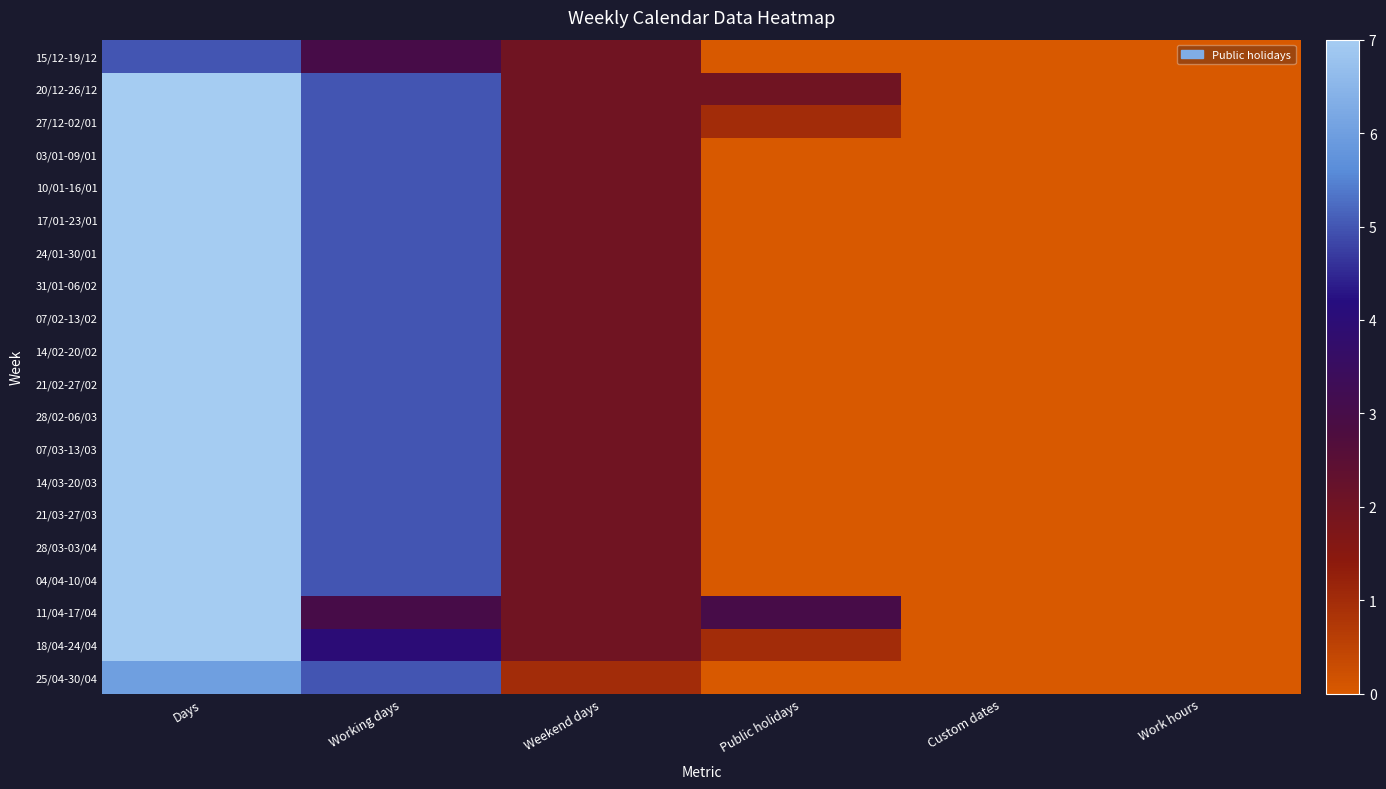

Reading left to right, what are all the values shown in this chart?

15/12-19/12: Days=5	Working days=3	Weekend days=2	Public holidays=0	Custom dates=0	Work hours=0
20/12-26/12: Days=7	Working days=5	Weekend days=2	Public holidays=2	Custom dates=0	Work hours=0
27/12-02/01: Days=7	Working days=5	Weekend days=2	Public holidays=1	Custom dates=0	Work hours=0
03/01-09/01: Days=7	Working days=5	Weekend days=2	Public holidays=0	Custom dates=0	Work hours=0
10/01-16/01: Days=7	Working days=5	Weekend days=2	Public holidays=0	Custom dates=0	Work hours=0
17/01-23/01: Days=7	Working days=5	Weekend days=2	Public holidays=0	Custom dates=0	Work hours=0
24/01-30/01: Days=7	Working days=5	Weekend days=2	Public holidays=0	Custom dates=0	Work hours=0
31/01-06/02: Days=7	Working days=5	Weekend days=2	Public holidays=0	Custom dates=0	Work hours=0
07/02-13/02: Days=7	Working days=5	Weekend days=2	Public holidays=0	Custom dates=0	Work hours=0
14/02-20/02: Days=7	Working days=5	Weekend days=2	Public holidays=0	Custom dates=0	Work hours=0
21/02-27/02: Days=7	Working days=5	Weekend days=2	Public holidays=0	Custom dates=0	Work hours=0
28/02-06/03: Days=7	Working days=5	Weekend days=2	Public holidays=0	Custom dates=0	Work hours=0
07/03-13/03: Days=7	Working days=5	Weekend days=2	Public holidays=0	Custom dates=0	Work hours=0
14/03-20/03: Days=7	Working days=5	Weekend days=2	Public holidays=0	Custom dates=0	Work hours=0
21/03-27/03: Days=7	Working days=5	Weekend days=2	Public holidays=0	Custom dates=0	Work hours=0
28/03-03/04: Days=7	Working days=5	Weekend days=2	Public holidays=0	Custom dates=0	Work hours=0
04/04-10/04: Days=7	Working days=5	Weekend days=2	Public holidays=0	Custom dates=0	Work hours=0
11/04-17/04: Days=7	Working days=3	Weekend days=2	Public holidays=3	Custom dates=0	Work hours=0
18/04-24/04: Days=7	Working days=4	Weekend days=2	Public holidays=1	Custom dates=0	Work hours=0
25/04-30/04: Days=6	Working days=5	Weekend days=1	Public holidays=0	Custom dates=0	Work hours=0